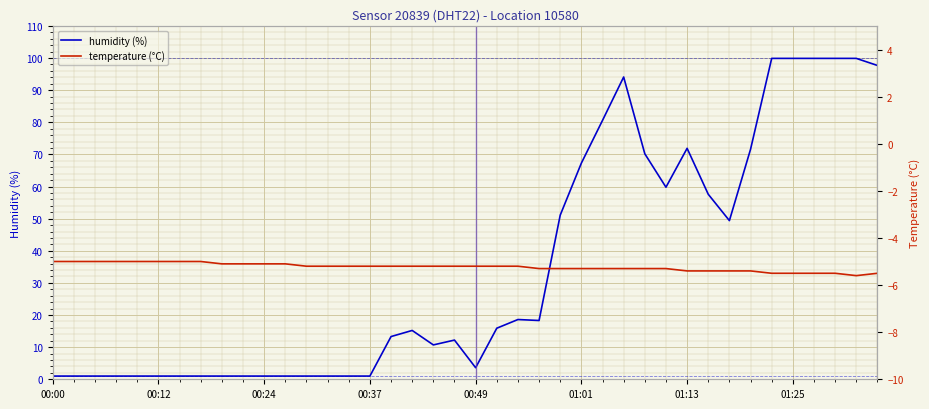

The value of temperature (°C) at 38 is -5.6. True or false?

True